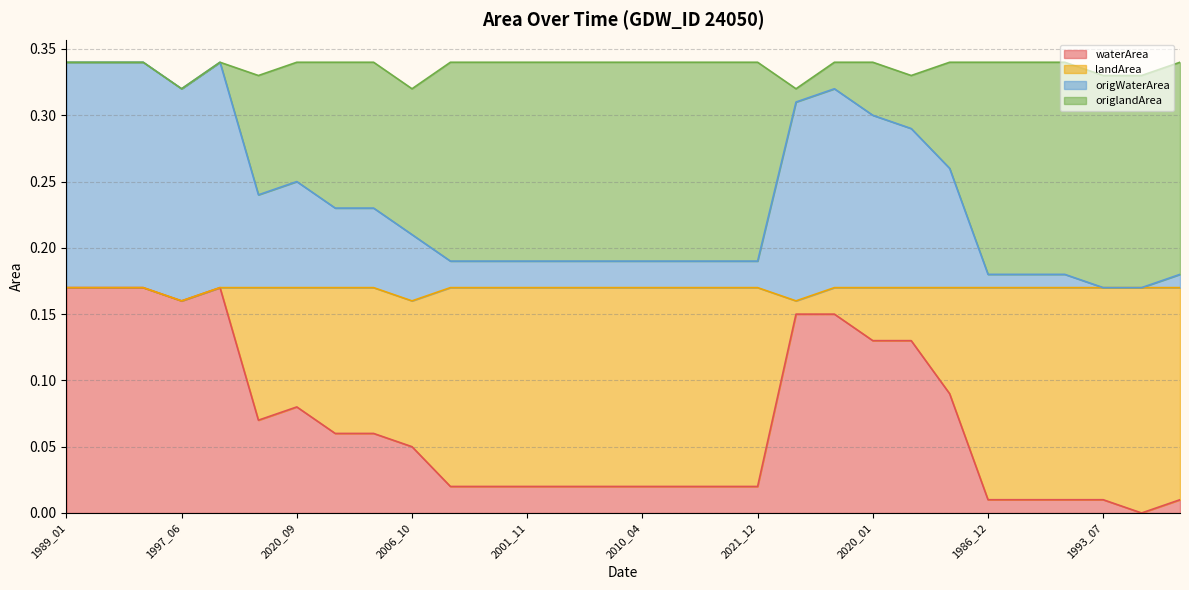

Is it true that landArea equals 0.1 at 1997_06?

False